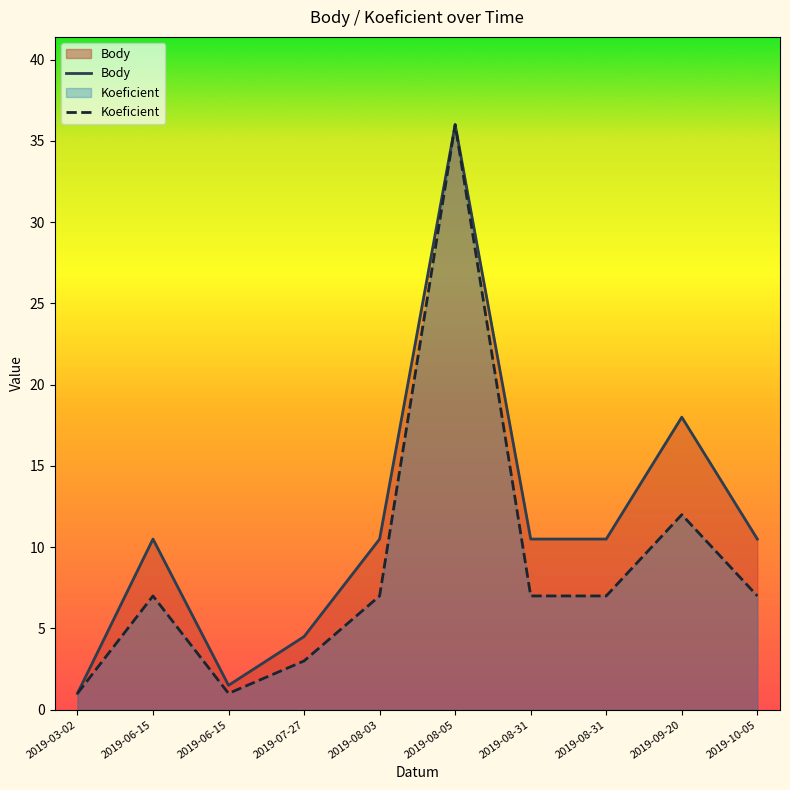

What is the average value of the Koeficient series?

8.8